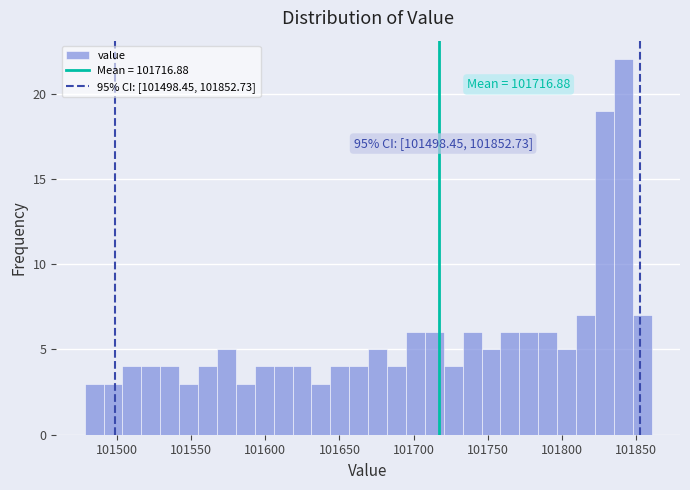

Read against the x-axis, roughly where is the centre of the tallest bar?

101840